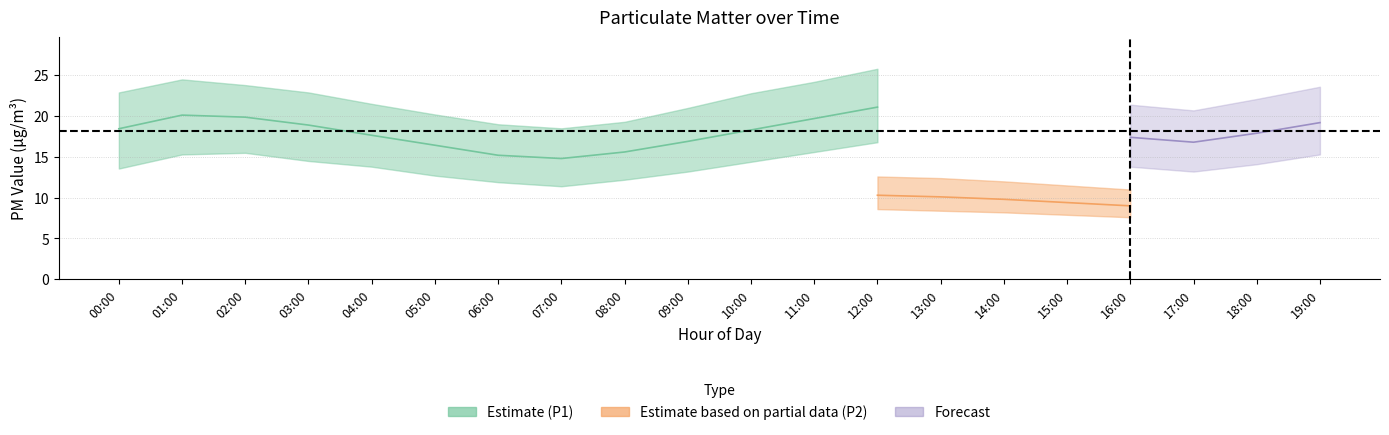

Does the chart display data point markers on the line(s)?

No